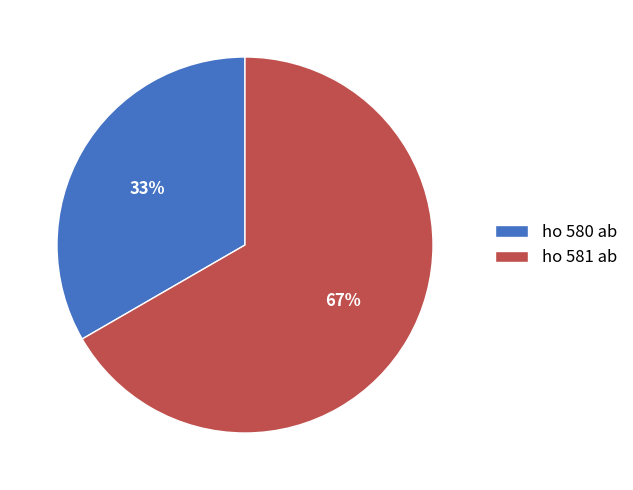

Does ho 580 ab represent more than half of the total?

No